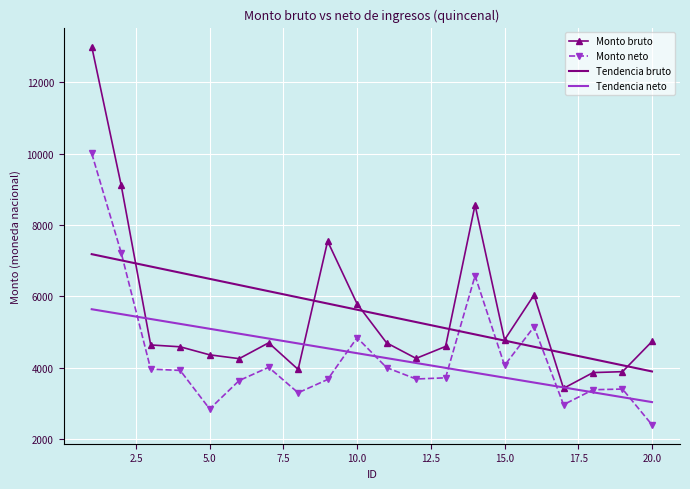

True or false: Tendencia neto and Tendencia bruto cross at least once.

False